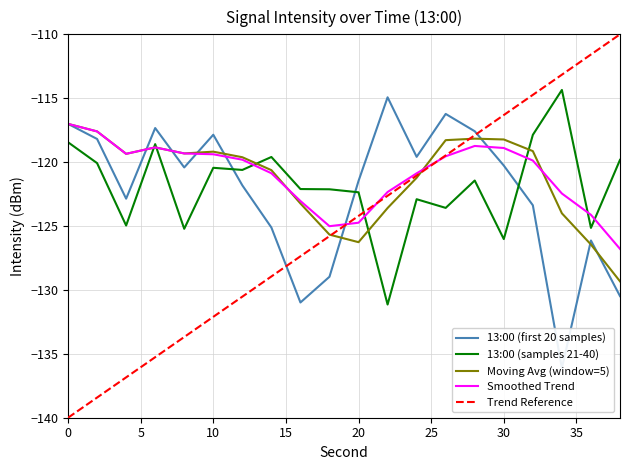

The 13:00 (first 20 samples) series shows -121.8 at 12. True or false?

True